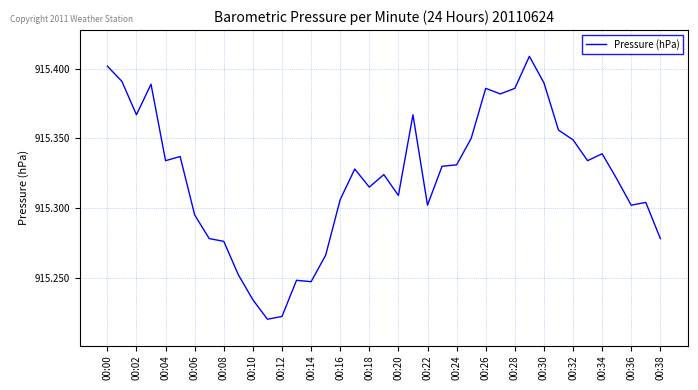

True or false: the data shows 1512.5 at 00:16.

False